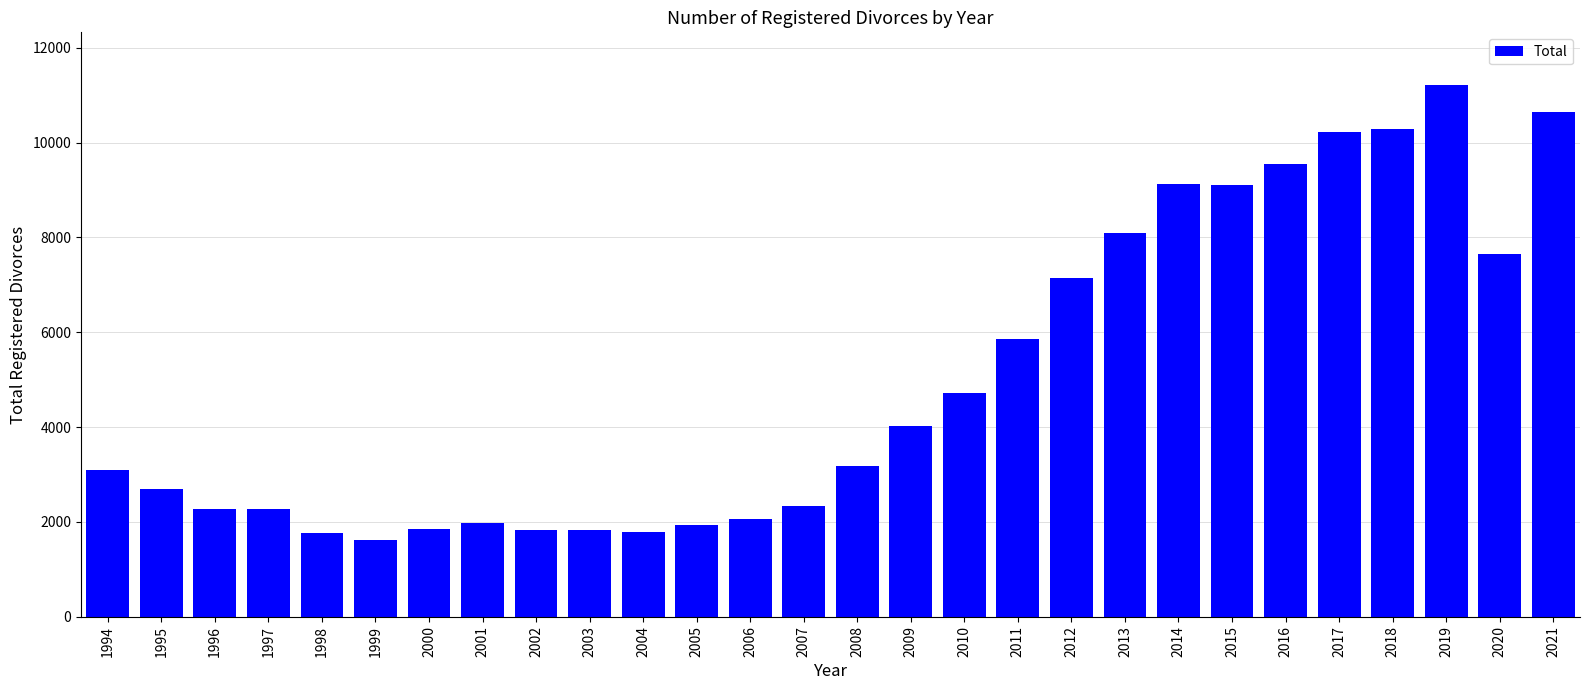

Does the chart contain stacked bars?

No